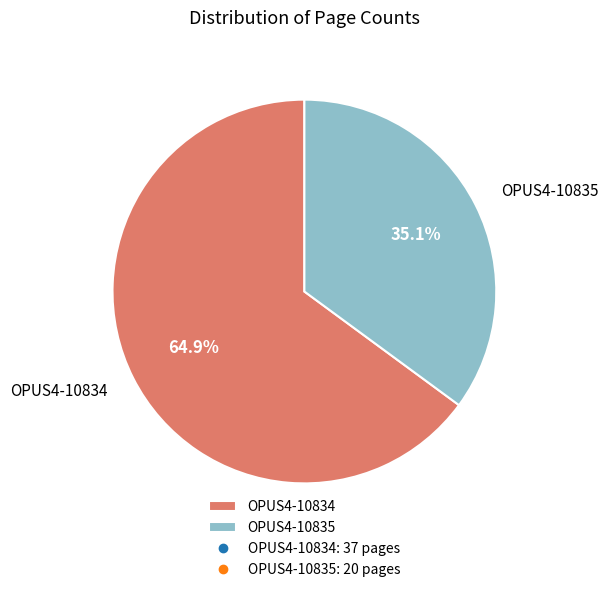

Rank the categories by value from highest to lowest.

OPUS4-10834, OPUS4-10835